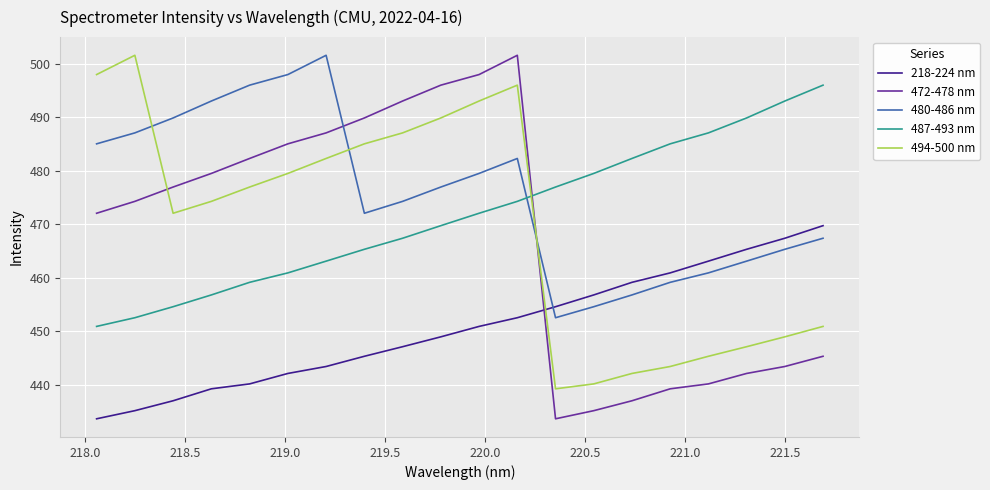

What is the maximum value shown in the chart?

501.6